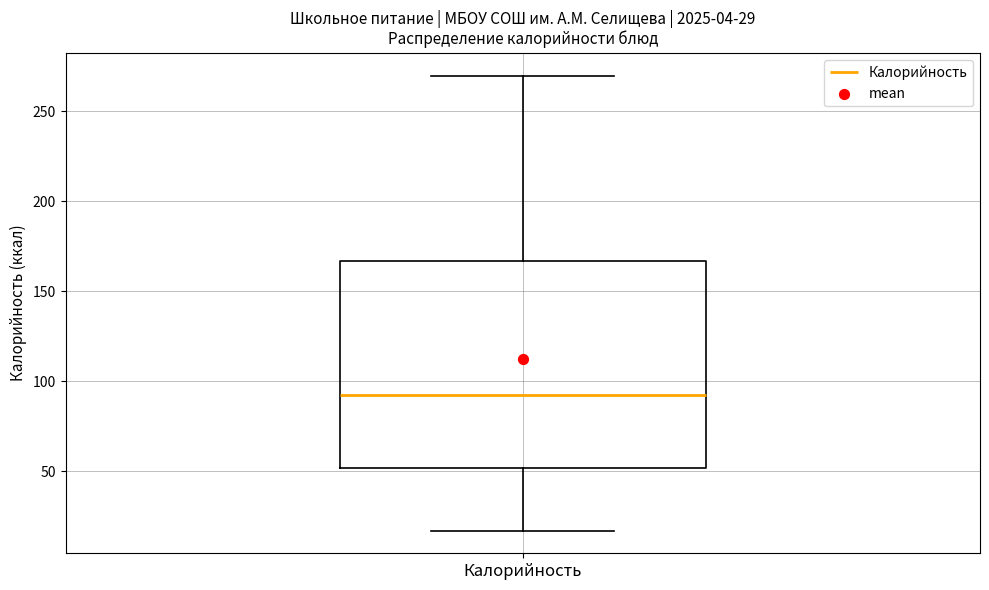

Transcribe this box plot: give where the median line is, the range the box spans, and where the two whiskers end, as read against the y-axis. The values are not printed on the chart, so give them approximately, as read against the axis.

median 90, box 50 to 165, whiskers 15 to 270